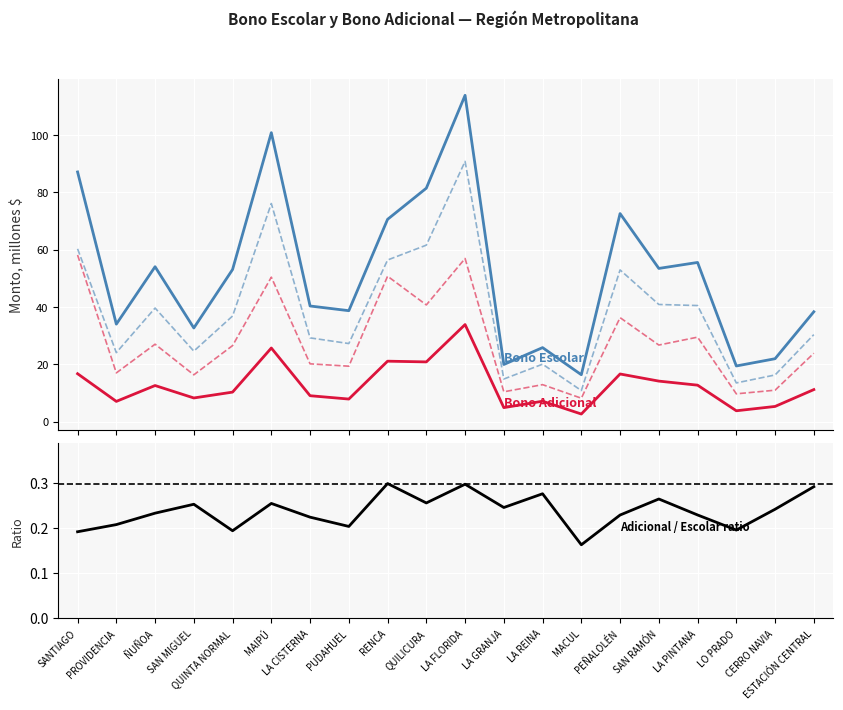

Between LO PRADO and QUILICURA, which is larger?

QUILICURA